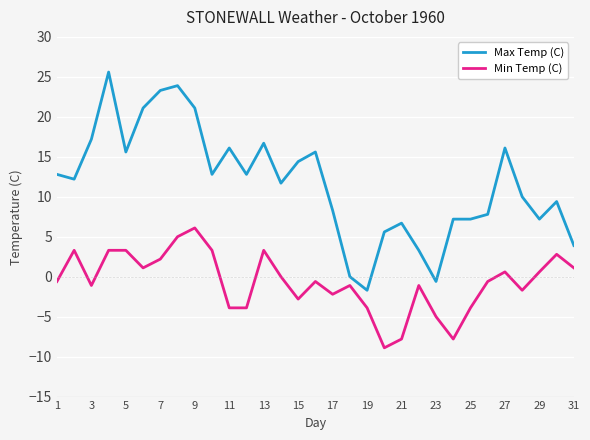

What is the smallest value displayed?

-8.9